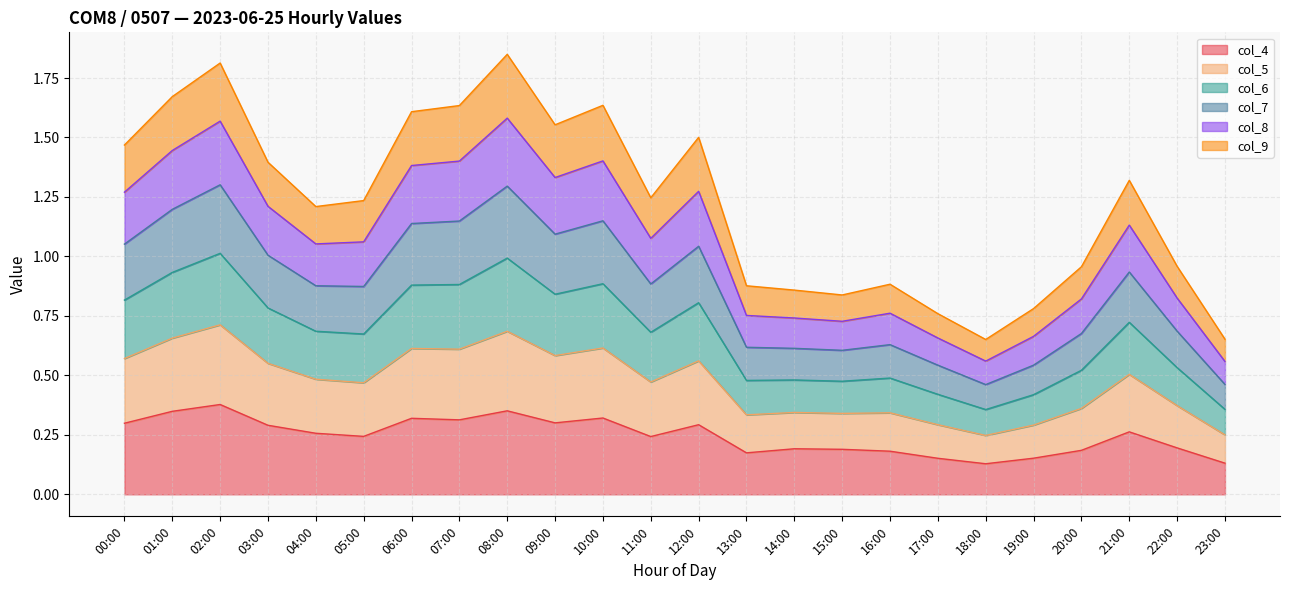

At how many categories does at least one series exceed 1?

14